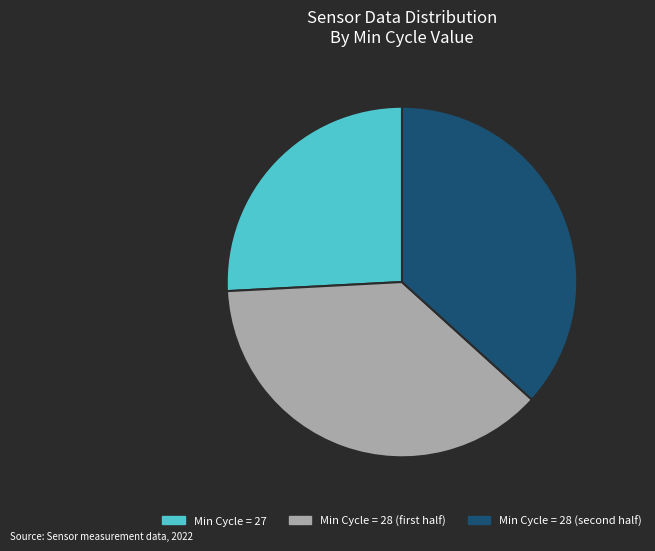

The Min Cycle = 27 slice represents 11% of the pie. True or false?

False